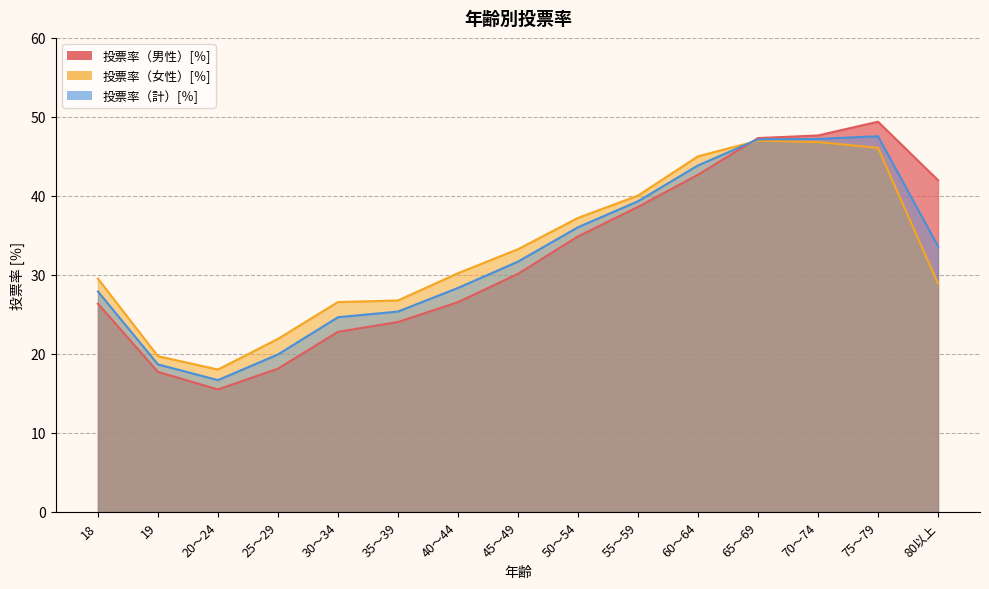

Reading left to right, transcribe all the data shown in this chart.

投票率（男性）[％]: 26.4	17.7	15.5	18.1	22.8	24.0	26.6	30.1	34.9	38.6	42.7	47.3	47.6	49.4	42.0
投票率（女性）[％]: 29.5	19.7	18.0	21.9	26.6	26.8	30.2	33.2	37.2	40.0	45.0	47.0	46.8	46.1	28.9
投票率（計）[％]: 27.9	18.7	16.7	19.9	24.6	25.4	28.4	31.7	36.0	39.3	43.9	47.1	47.2	47.5	33.6